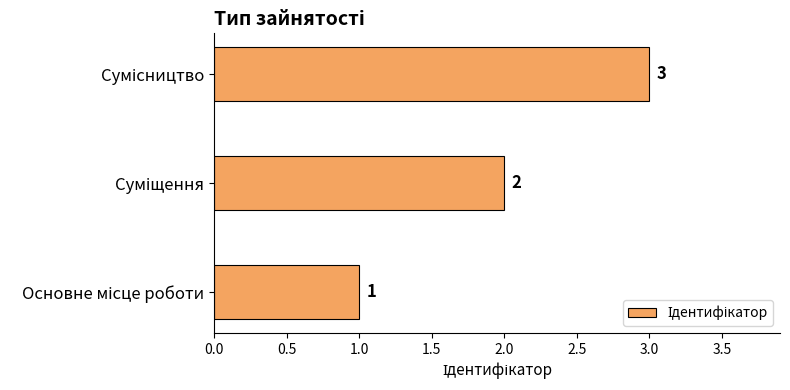

What is the maximum value shown in the chart?

3